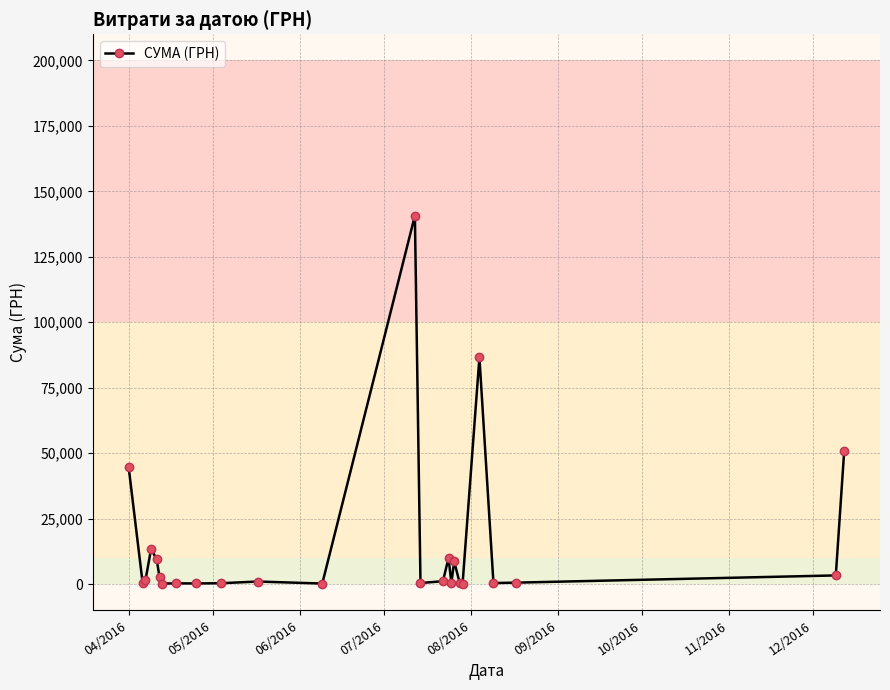

What is the value of the 4th point from the left?

13421.3